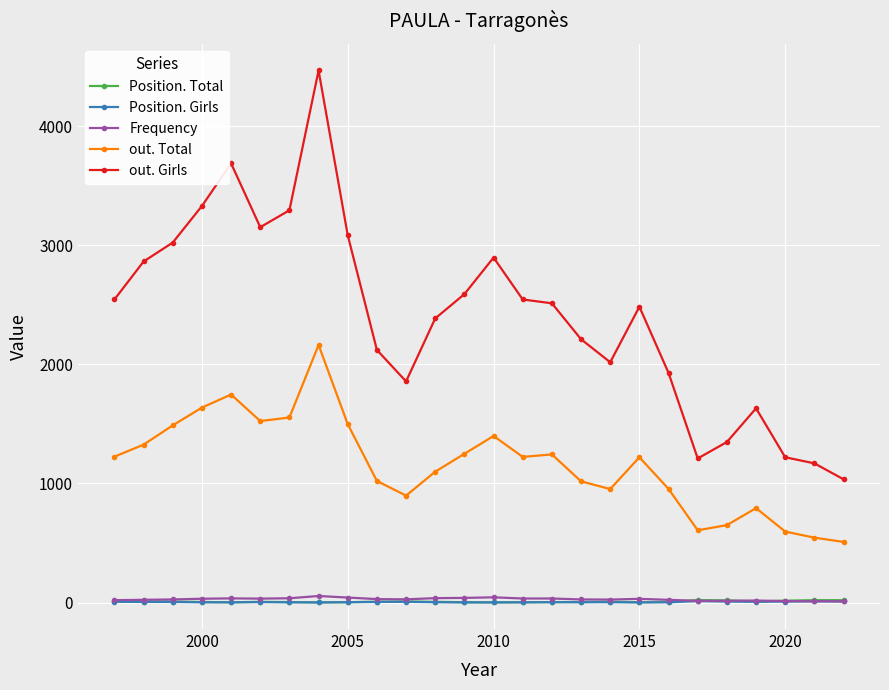

Rank the series by their maximum value, from highest to lowest.

out. Girls, out. Total, Frequency, Position. Total, Position. Girls